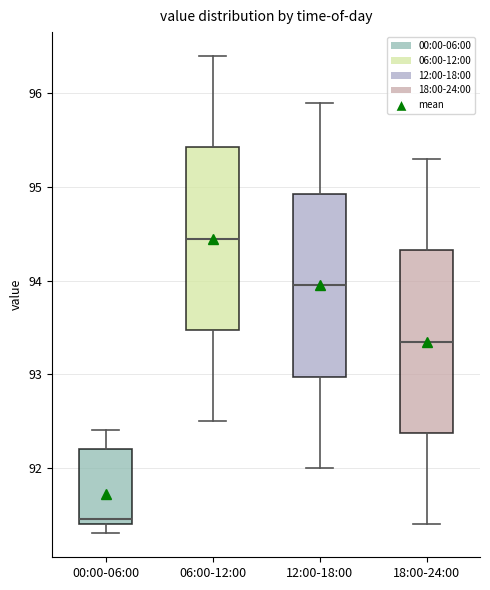

Which box's median line is the lowest?

00:00-06:00